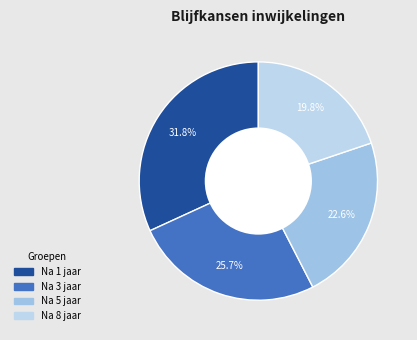

What percentage is the Na 8 jaar slice, to the nearest percent?

20%